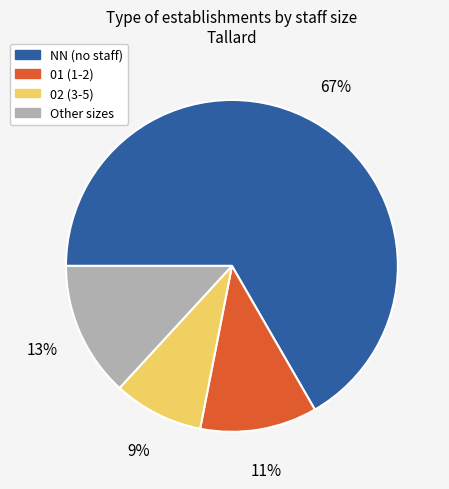

To the nearest percent, what is the average slice percentage?

25%